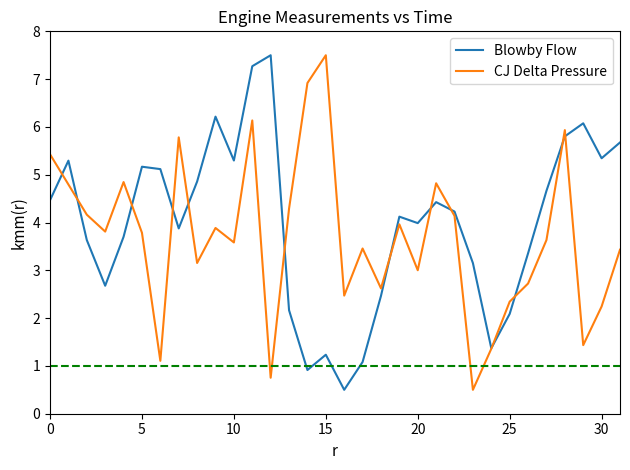

What is the minimum value for CJ Delta Pressure?

0.5